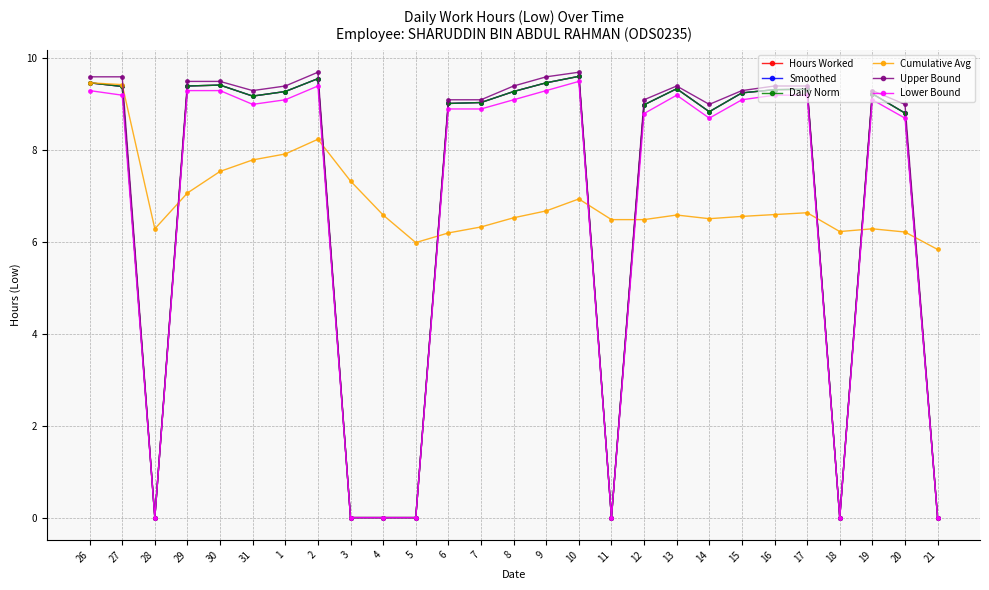

True or false: Hours Worked and Smoothed cross at least once.

False